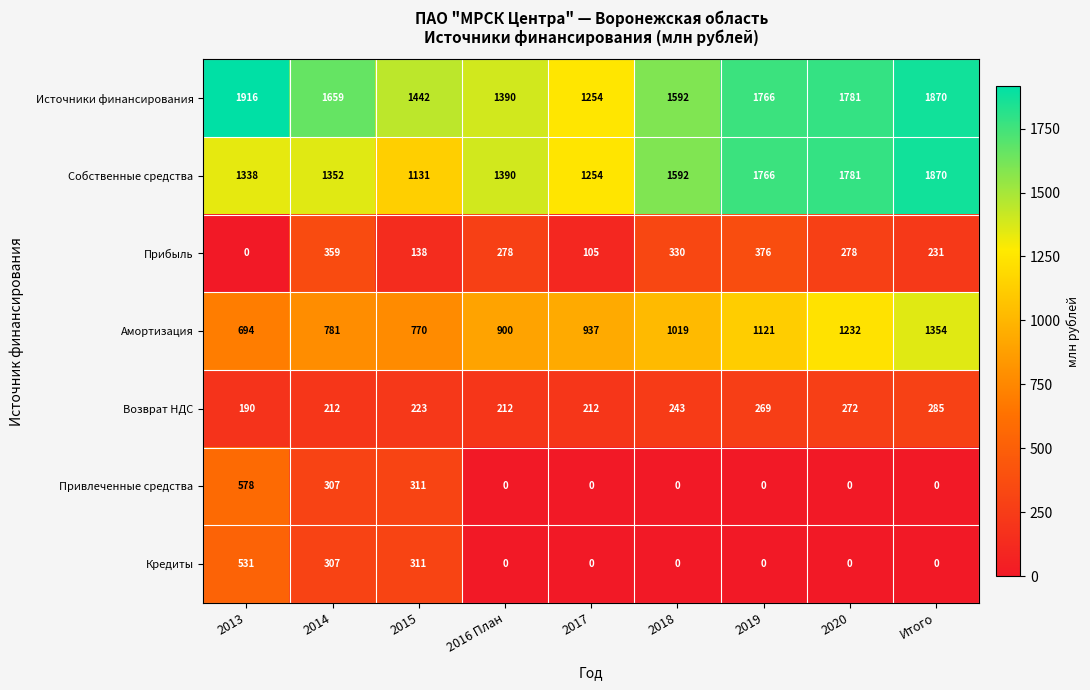

Which label corresponds to the largest value in the chart?

2013